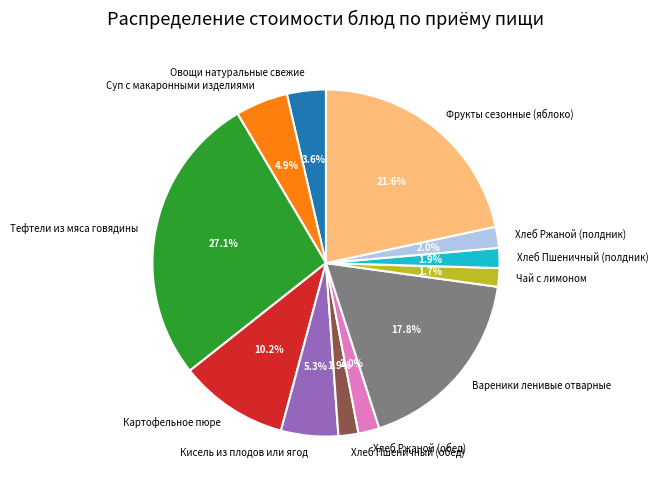

True or false: Фрукты сезонные (яблоко) accounts for 22% of the total.

True